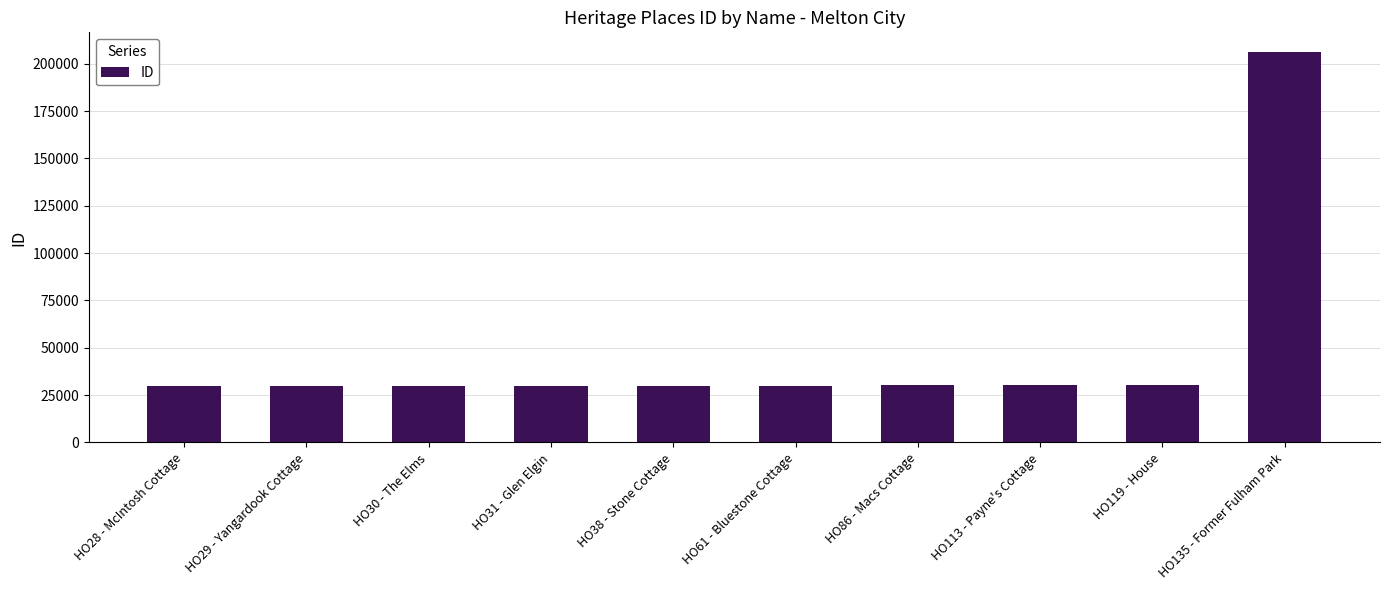

The value at HO113 - Payne's Cottage is 30263. True or false?

True